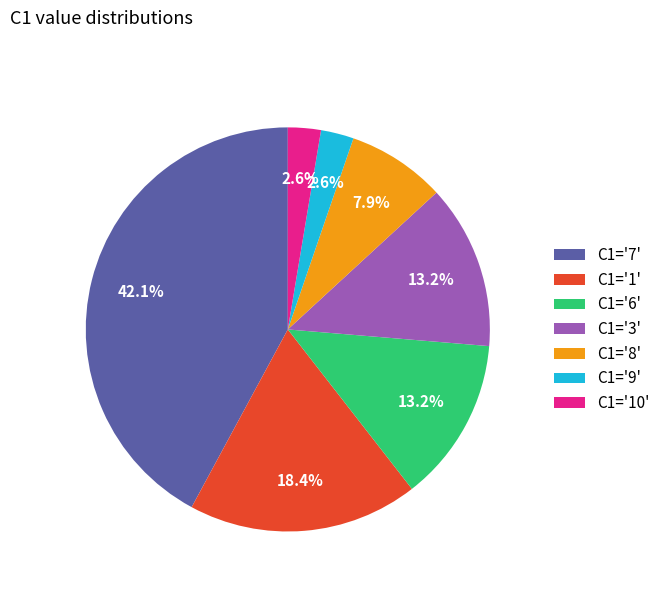

Is the sum of C1='1' and C1='10' greater than half?

No